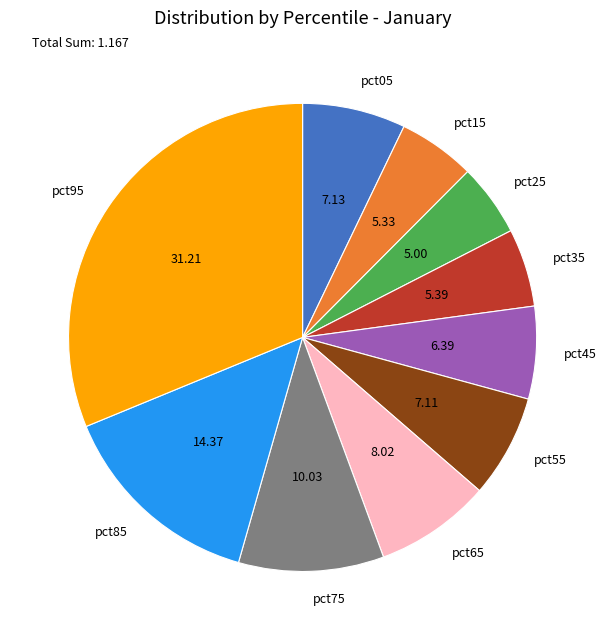

Combined, do pct95 and pct45 account for over 50%?

No